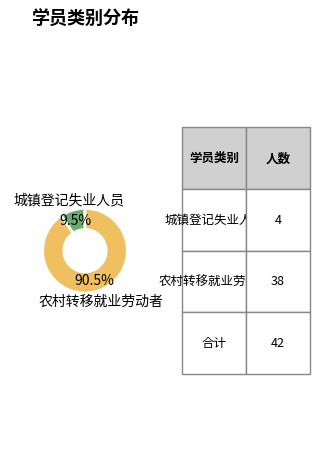

Is there a majority slice in this chart?

Yes